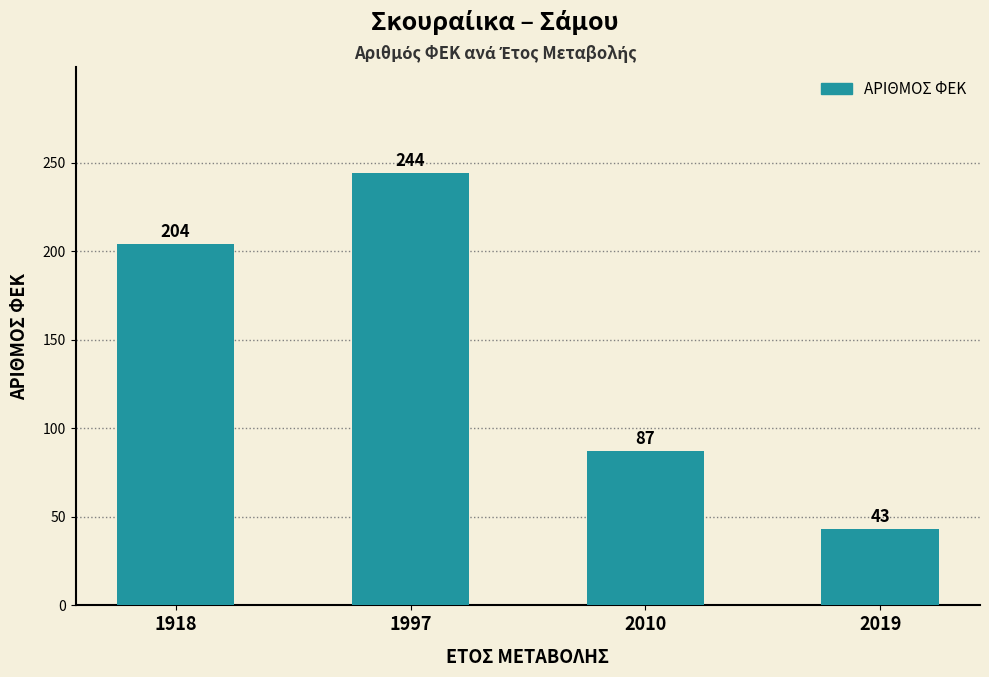

Reading left to right, what are all the values shown in this chart?

1918=204	1997=244	2010=87	2019=43